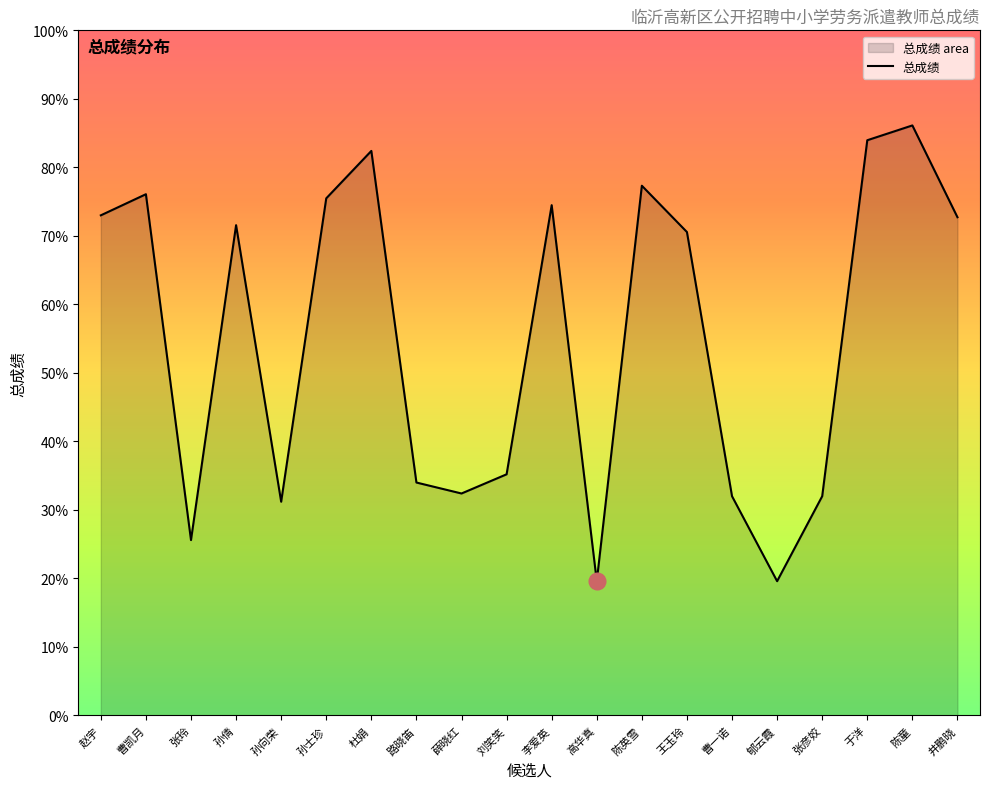

What is the change in value from 曹凯月 to 郇云霞?

-56.5